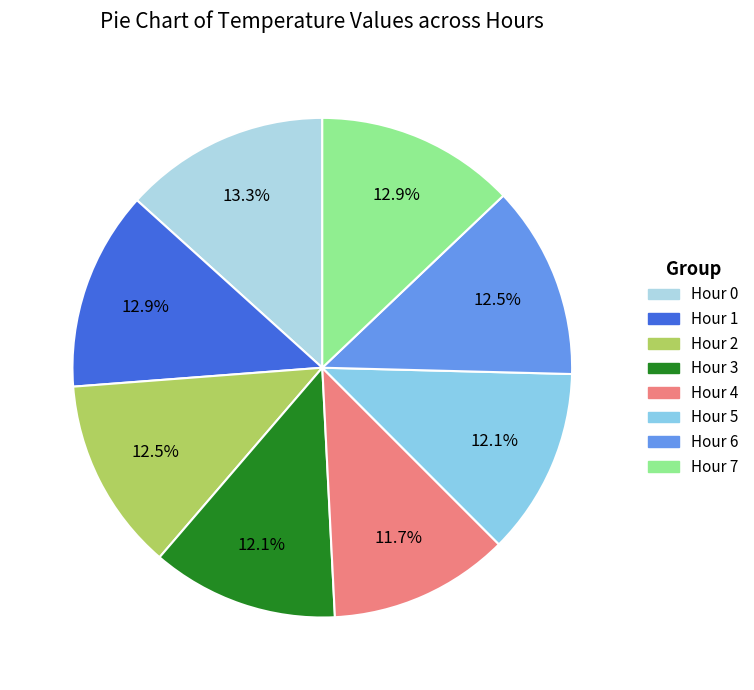

To the nearest percent, what portion does Hour 5 represent?

12%